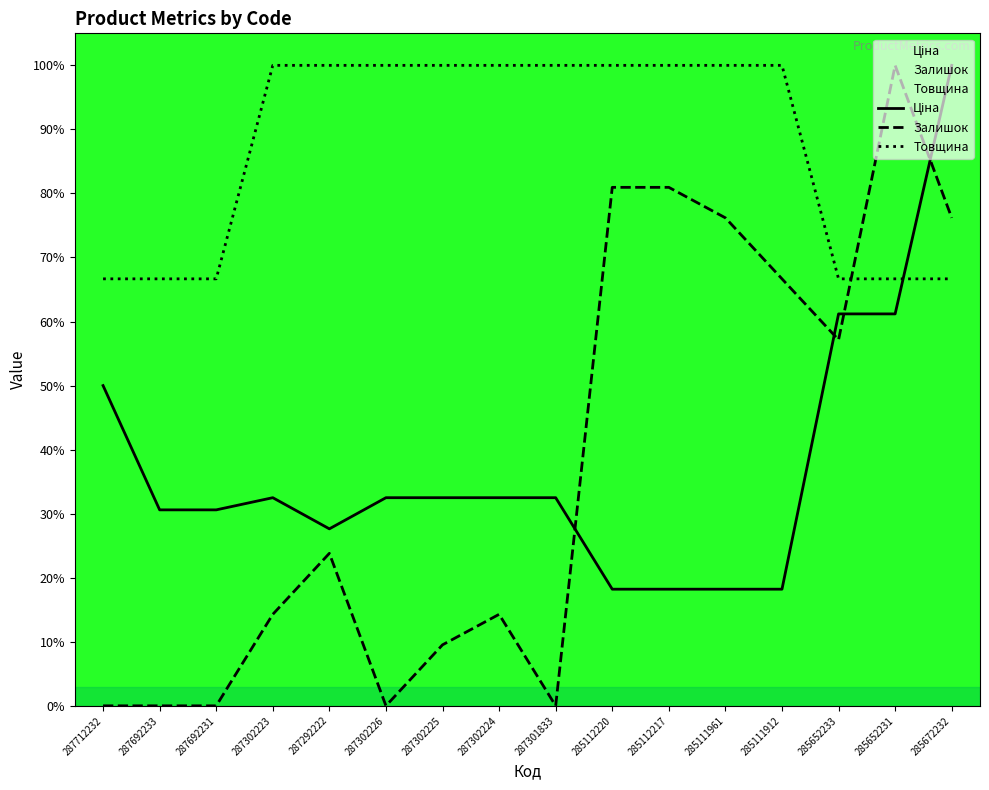

Is the value of Товщина at 285652231 greater than the value of Залишок at 285112217?

No